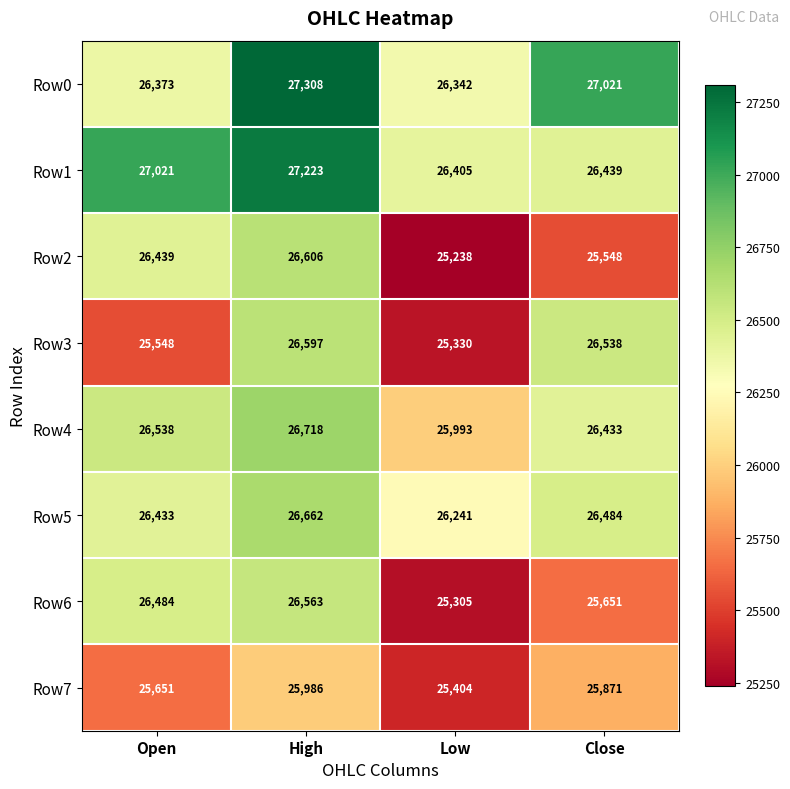

Which series has the widest spread of values?

Row2